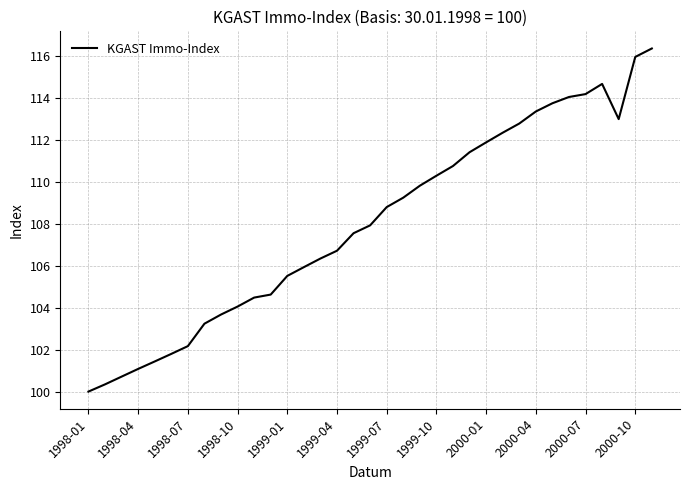

What is the greatest value displayed?

116.3